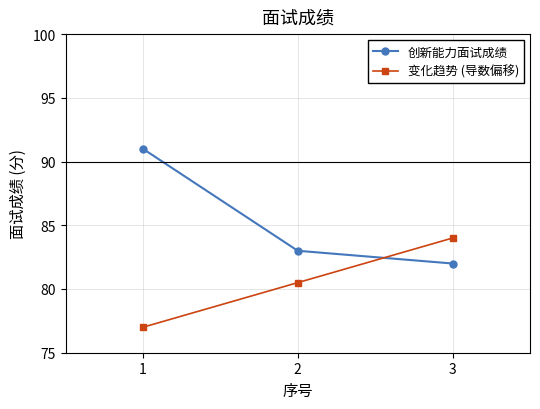

Between 2 and 3, which series saw the biggest shift?

变化趋势 (导数偏移)